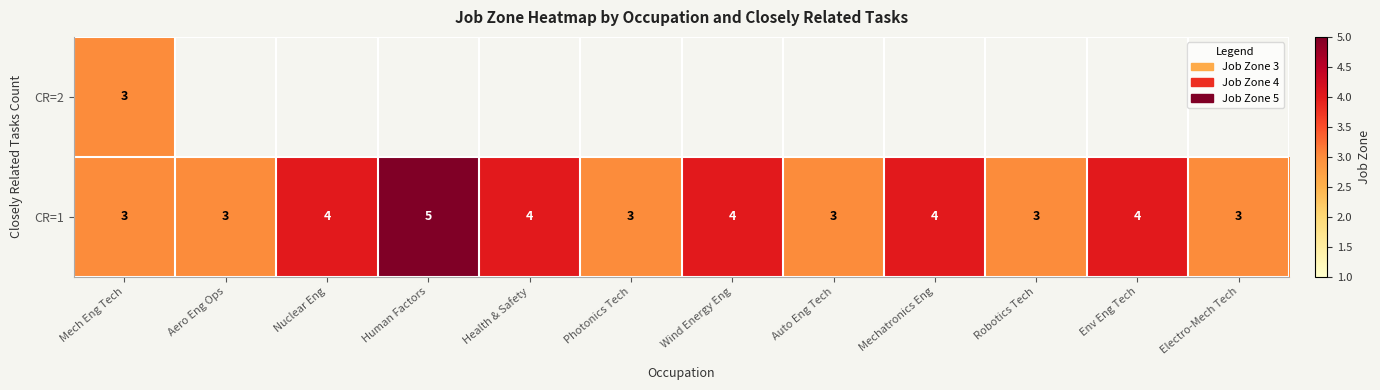

What is the approximate value of CR=1 at Human Factors?

5